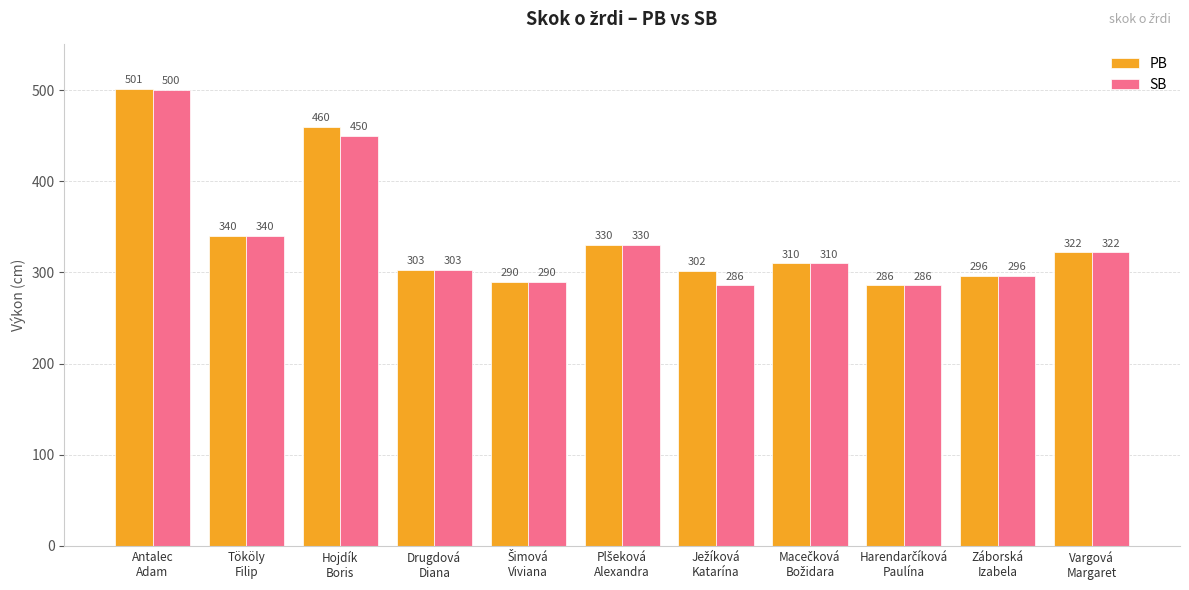

What value does the PB series have at Vargová
Margaret?

322